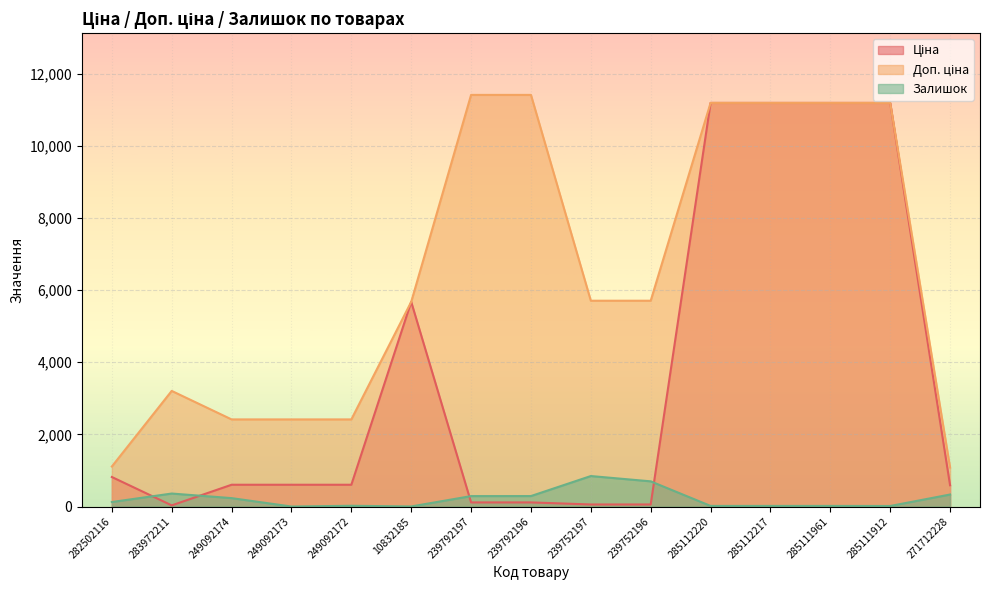

What is the approximate value of Доп. ціна at 285111961?

11188.2